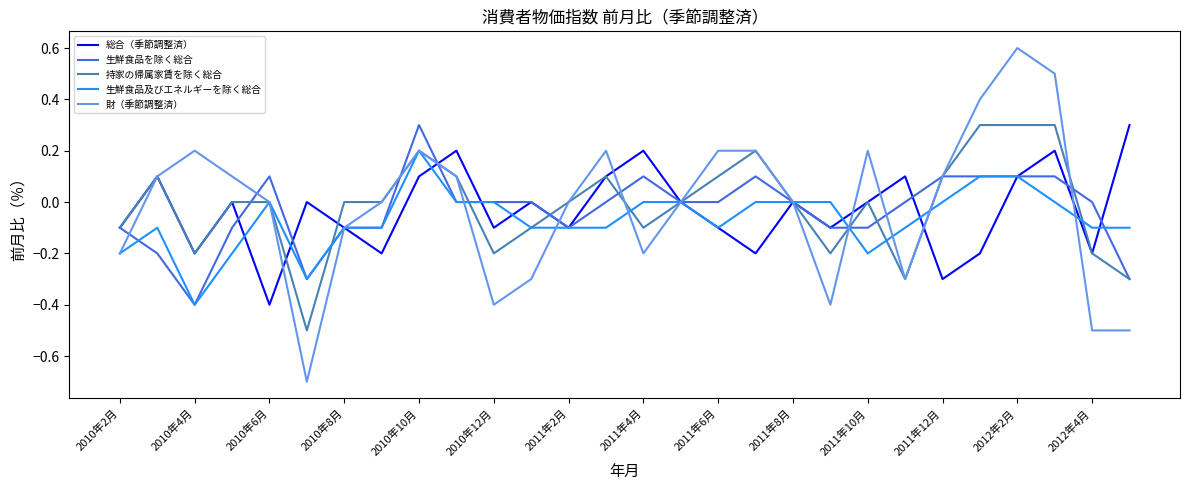

Which series has the widest spread of values?

財（季節調整済）